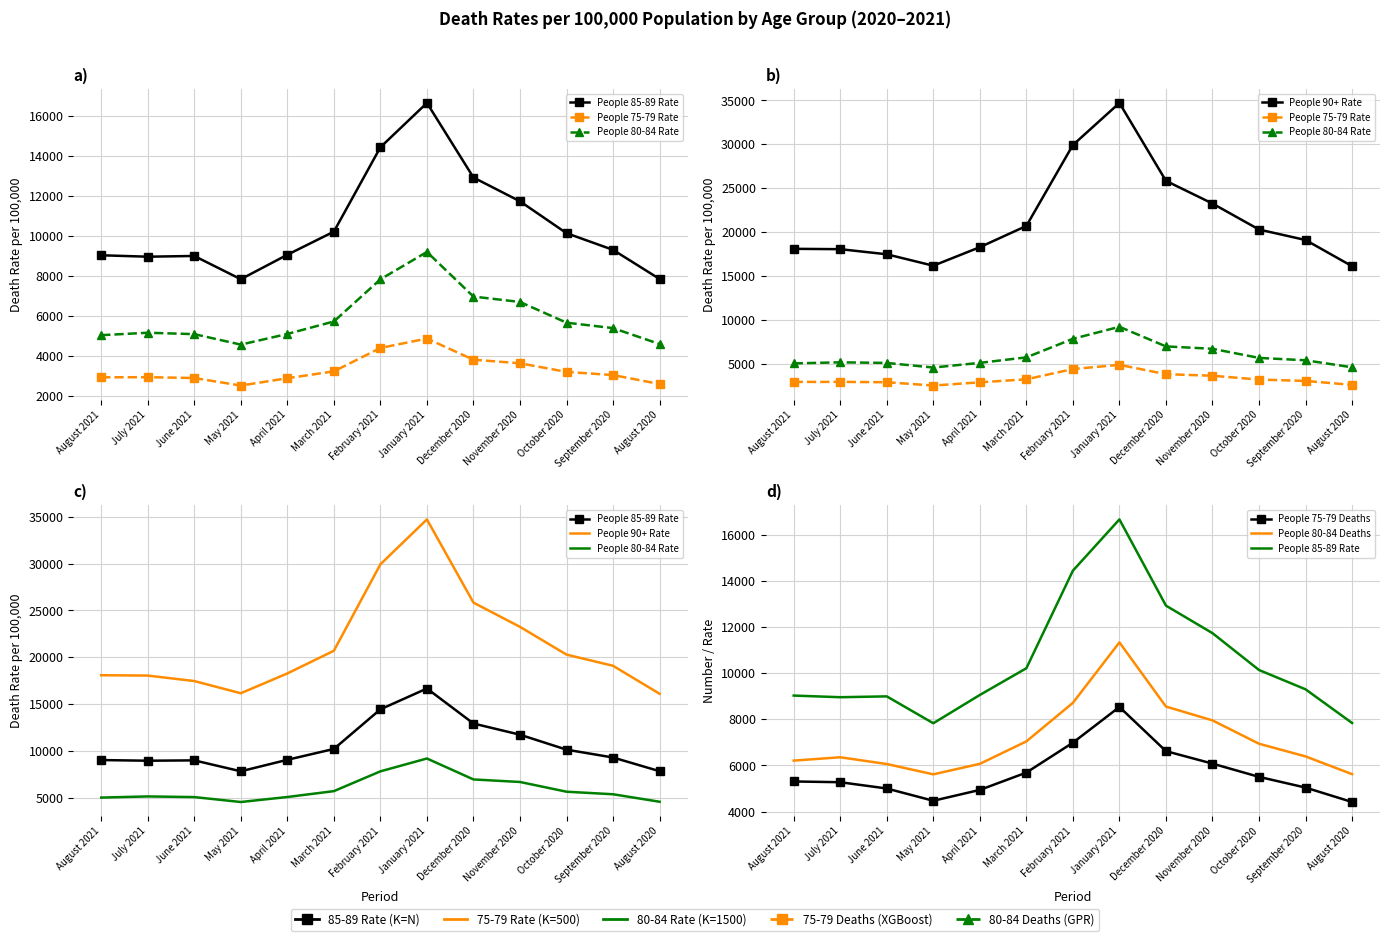

The People 75-79 Rate series shows 2867.4 at April 2021. True or false?

True